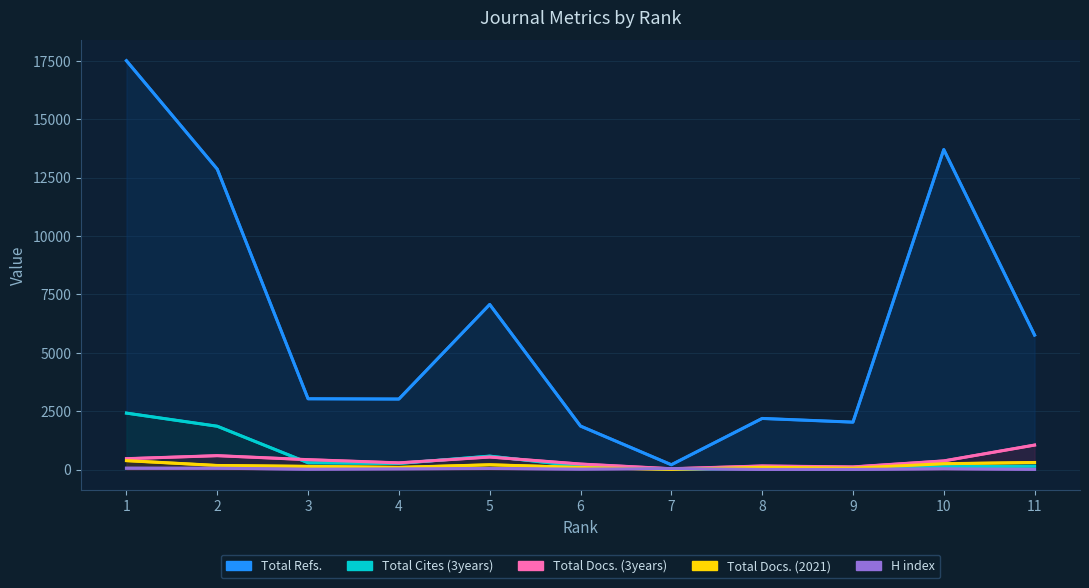

What is the total value across all series at 11?

7265